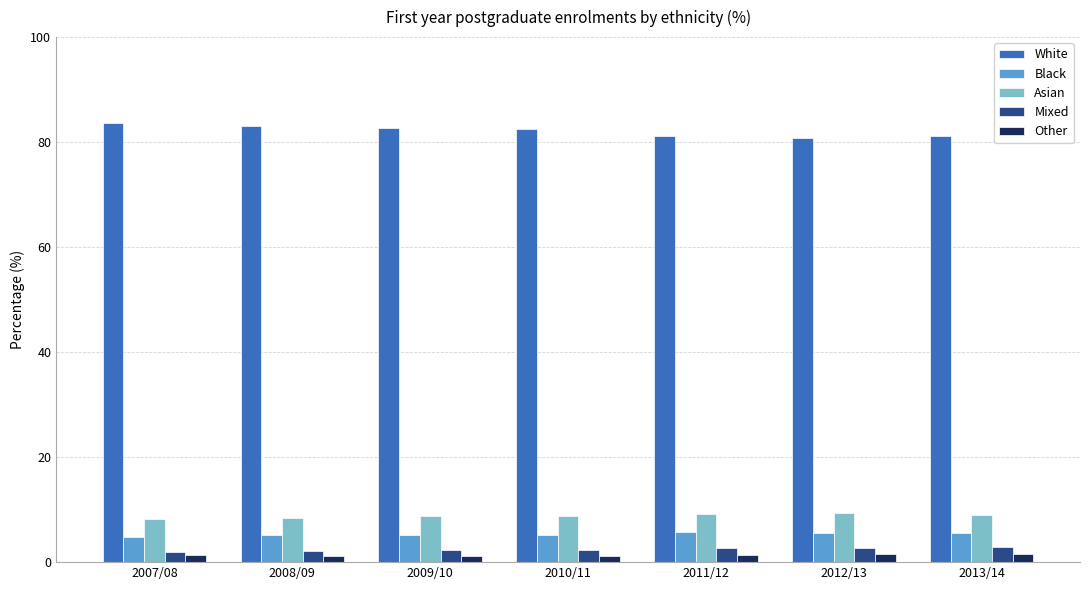

What is the average value of the Other series?

1.3